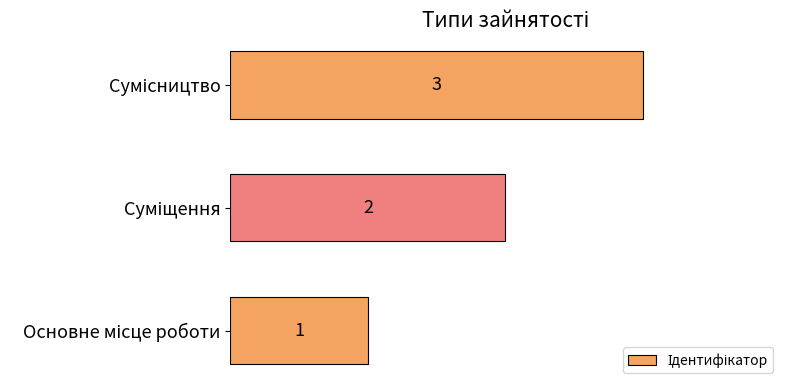

What is the average value?

2